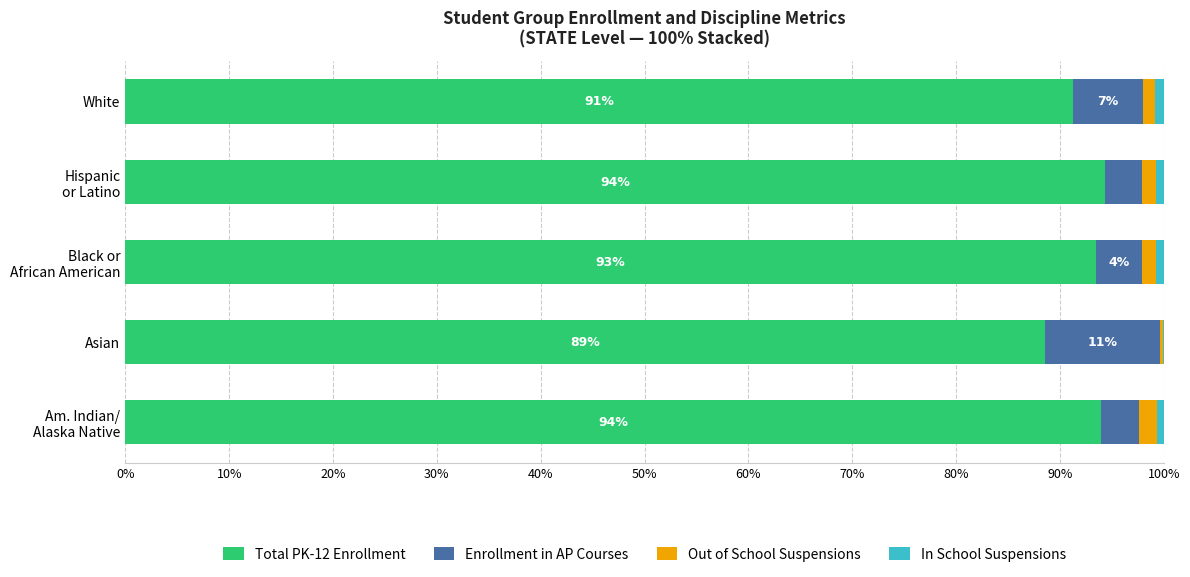

What is the sum of all Total PK-12 Enrollment values?

461.6